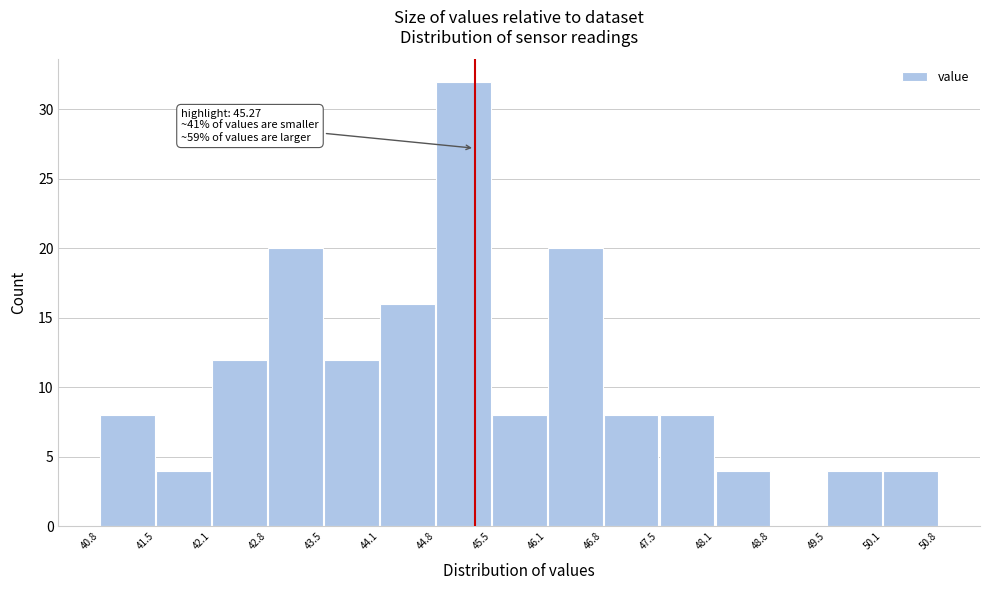

Which range on the x-axis has the tallest bar?

44.8 to 45.5